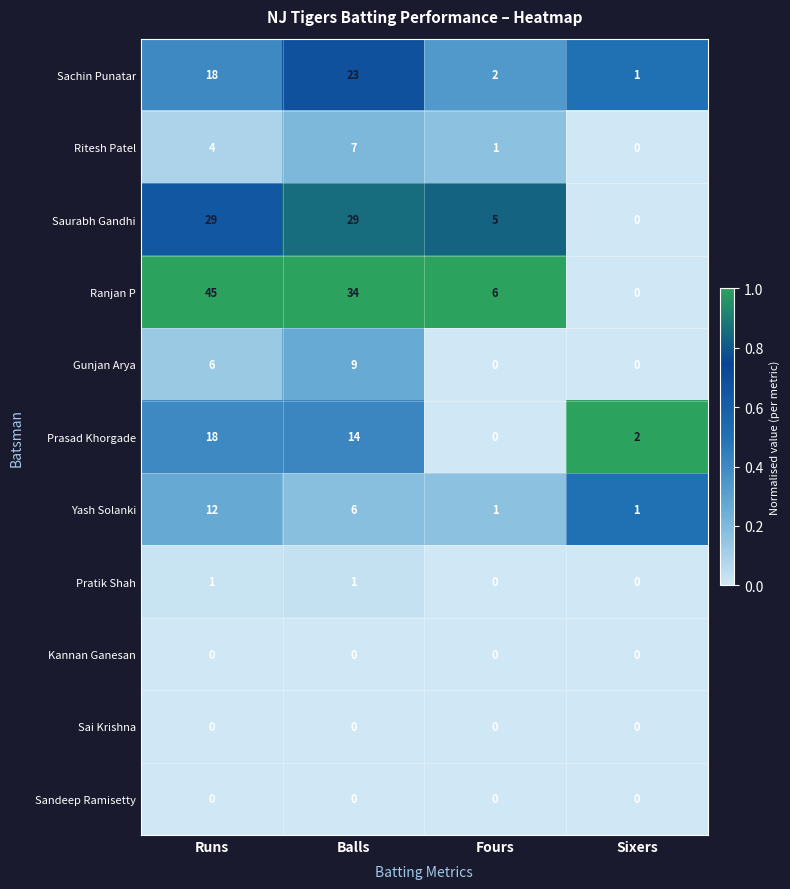

What is the sum of all Yash Solanki values?

20